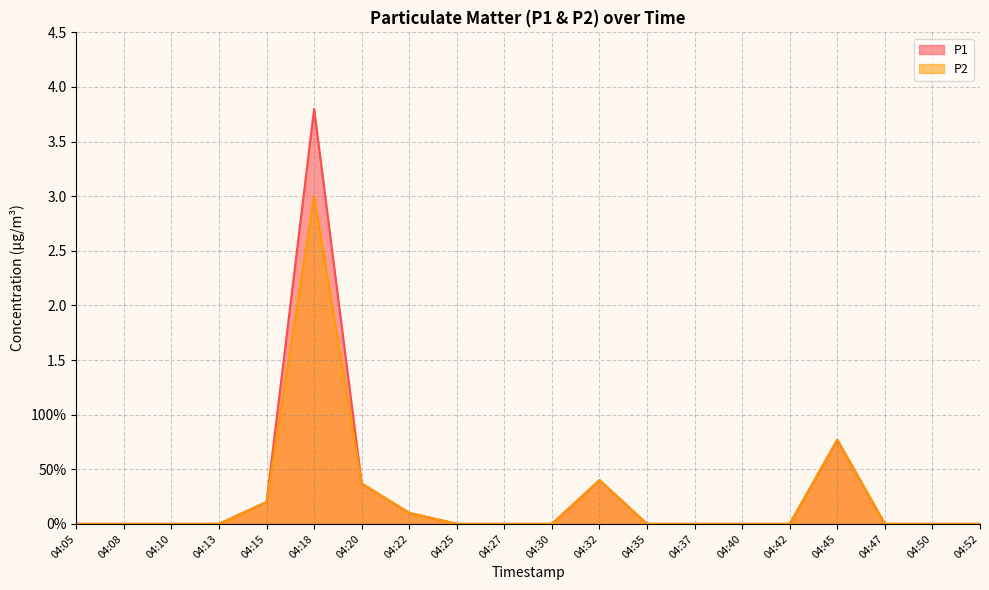

Reading right to left, transcribe all the data shown in this chart.

P1: 0.0	0.0	0.0	0.8	0.0	0.0	0.0	0.0	0.4	0.0	0.0	0.0	0.1	0.4	3.8	0.2	0.0	0.0	0.0	0.0
P2: 0.0	0.0	0.0	0.8	0.0	0.0	0.0	0.0	0.4	0.0	0.0	0.0	0.1	0.4	3.0	0.2	0.0	0.0	0.0	0.0